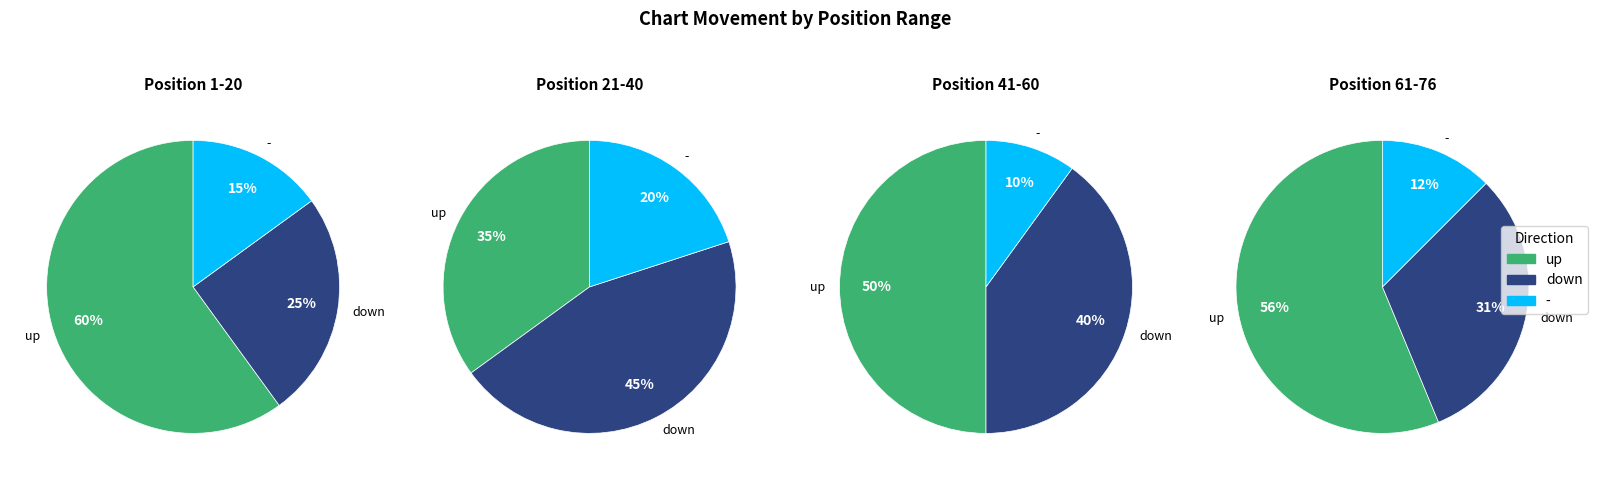

To the nearest percent, what is the combined percentage of up and down?

84%